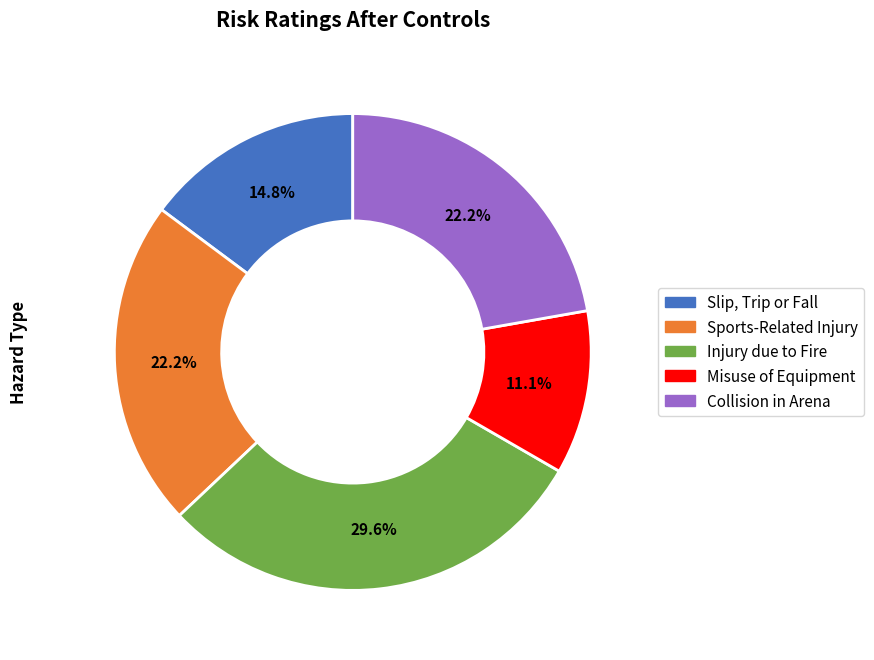

True or false: Misuse of Equipment accounts for 11% of the total.

True